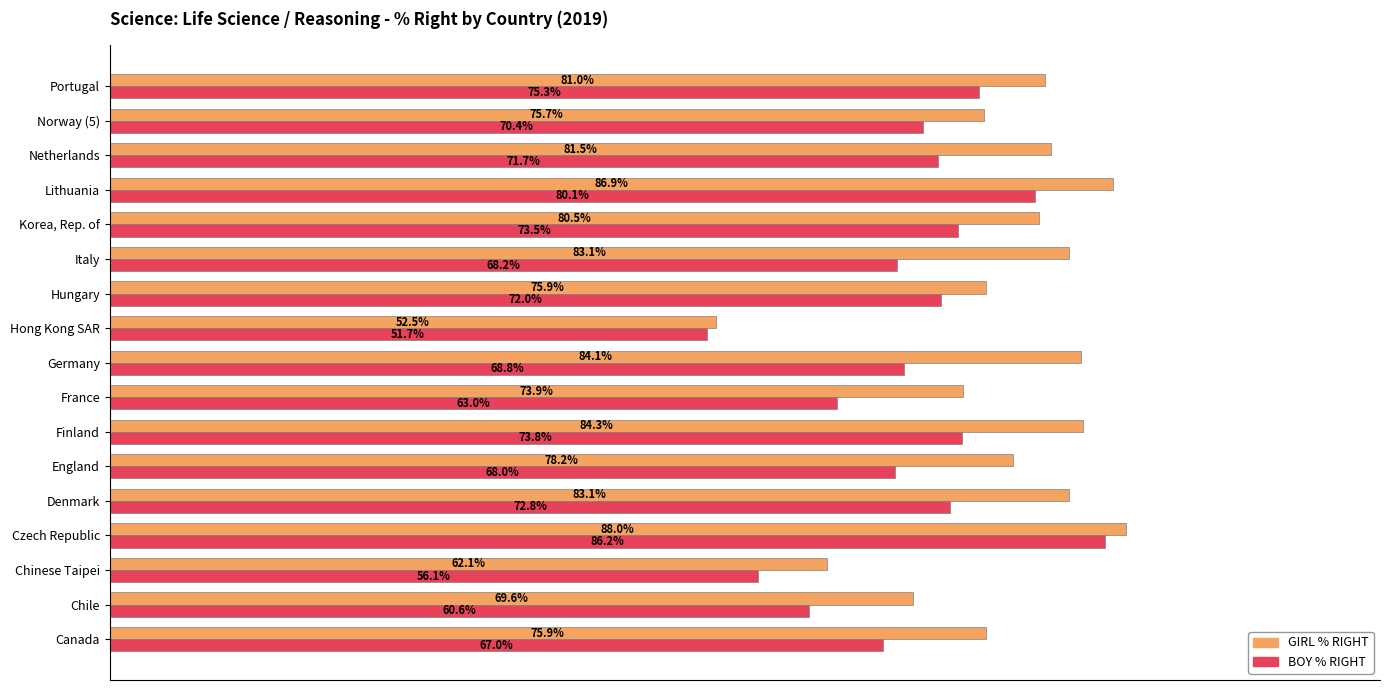

Which series changed the most between Canada and Lithuania?

BOY % RIGHT